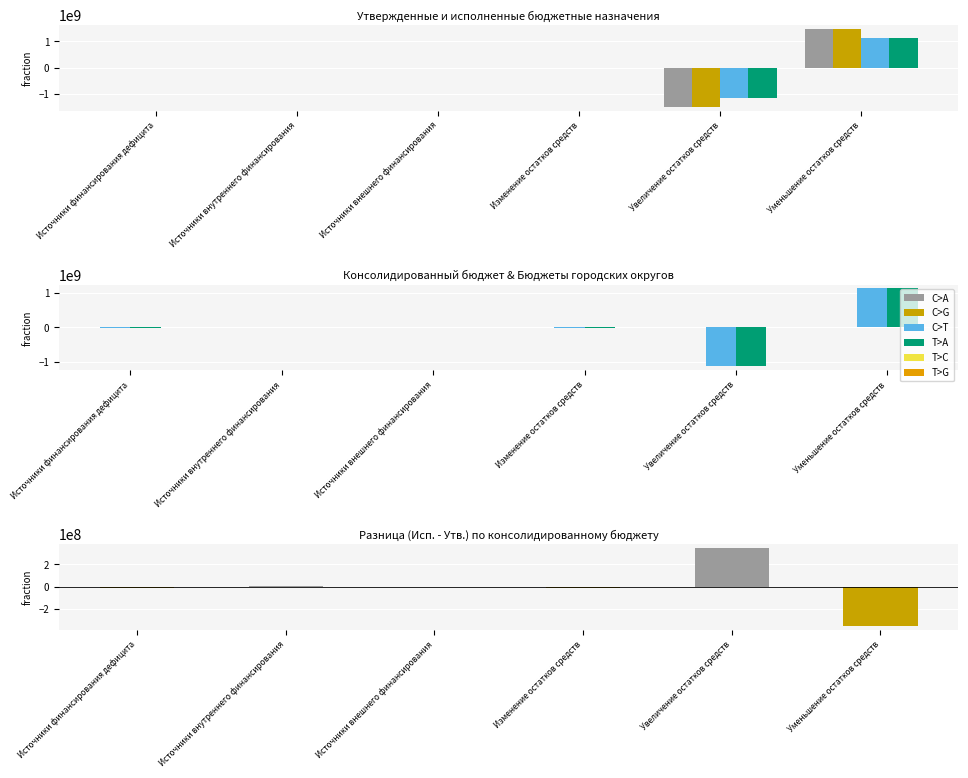

Which has a higher value, Уменьшение остатков средств or Изменение остатков средств?

Уменьшение остатков средств